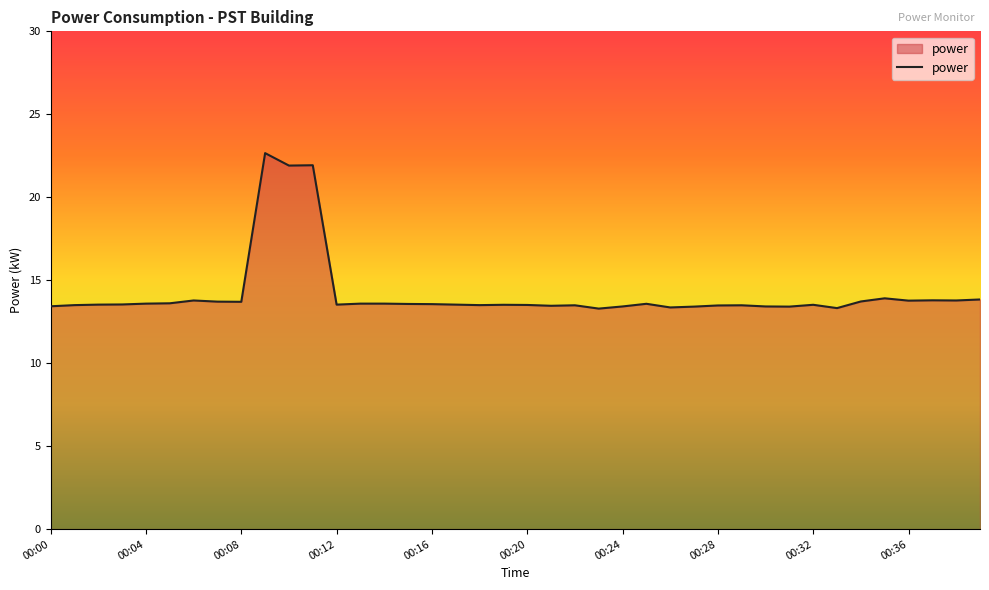

What is the greatest value displayed?

22.7